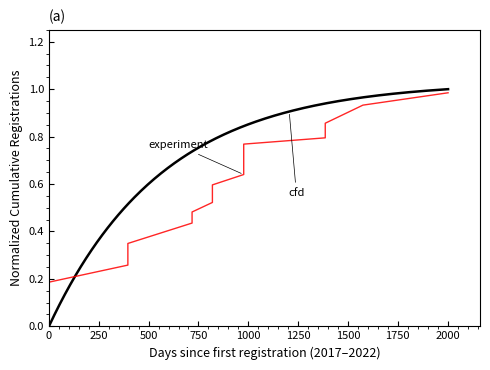

Reading left to right, list all the values displayed in this chart.

0.1	0.1	0.2	0.3	0.3	0.3	0.4	0.5	0.5	0.6	0.6	0.7	0.8	0.8	0.9	0.9	1.0